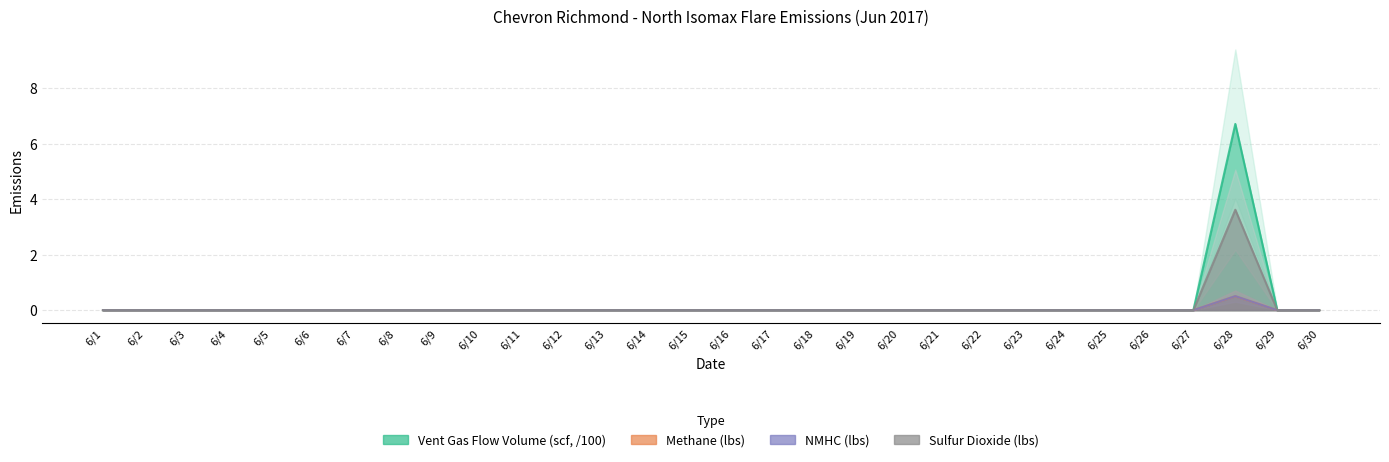

In Sulfur Dioxide (lbs), how many points are higher than both neighbors (excluding endpoints)?

1